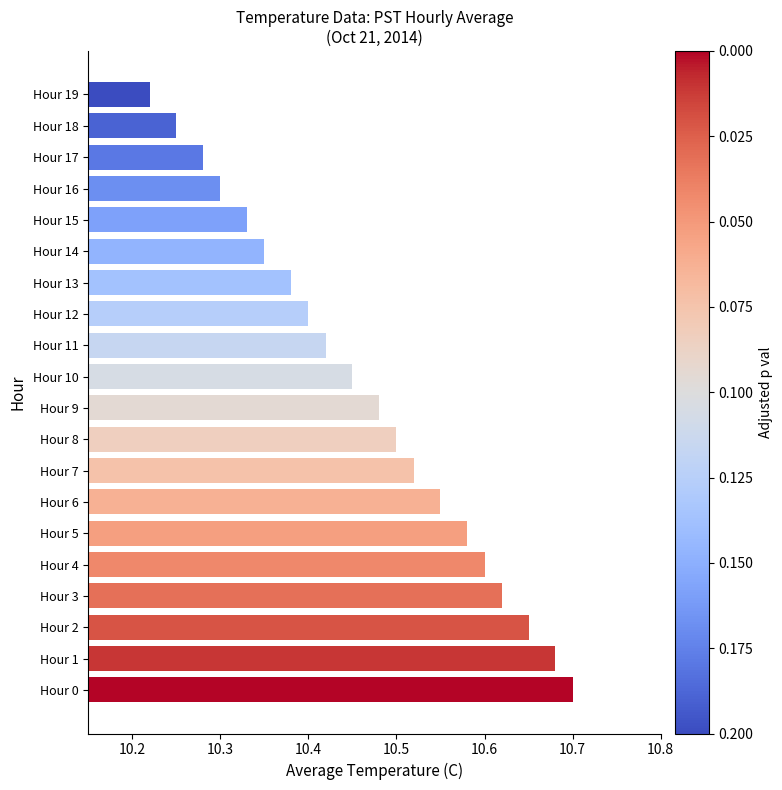

Does the chart contain any negative values?

No